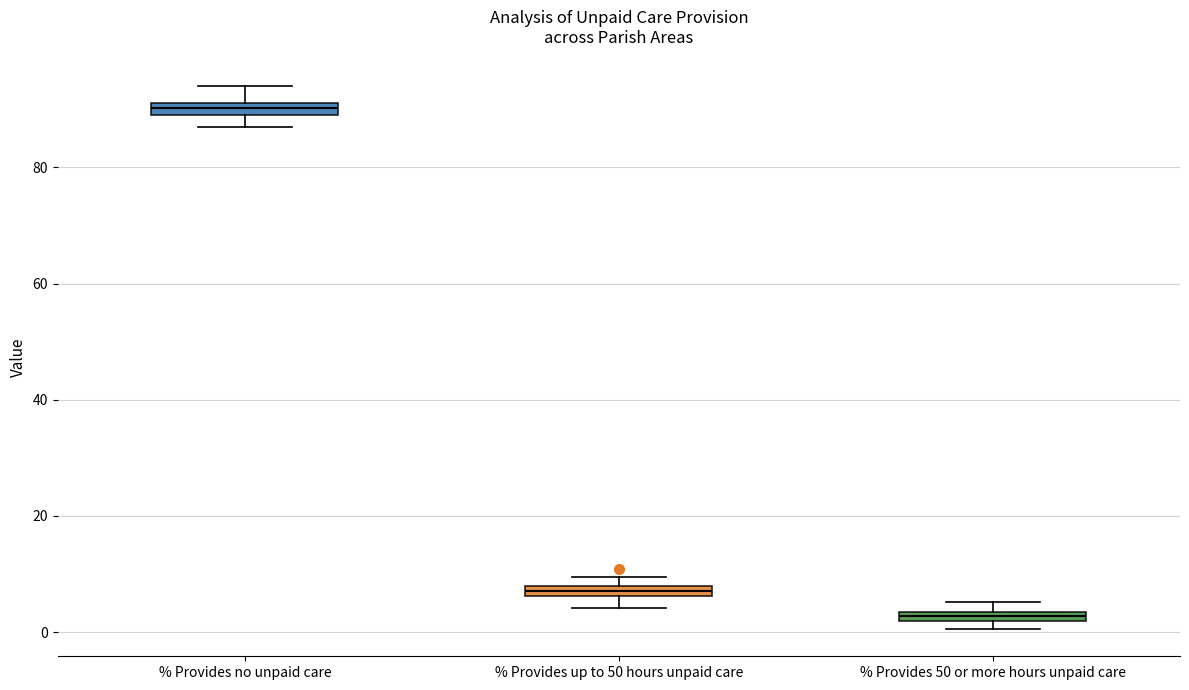

Where is the upper edge of the box for % Provides up to 50 hours unpaid care on the y-axis? The values are not printed on the chart, so give them approximately, as read against the axis.

8